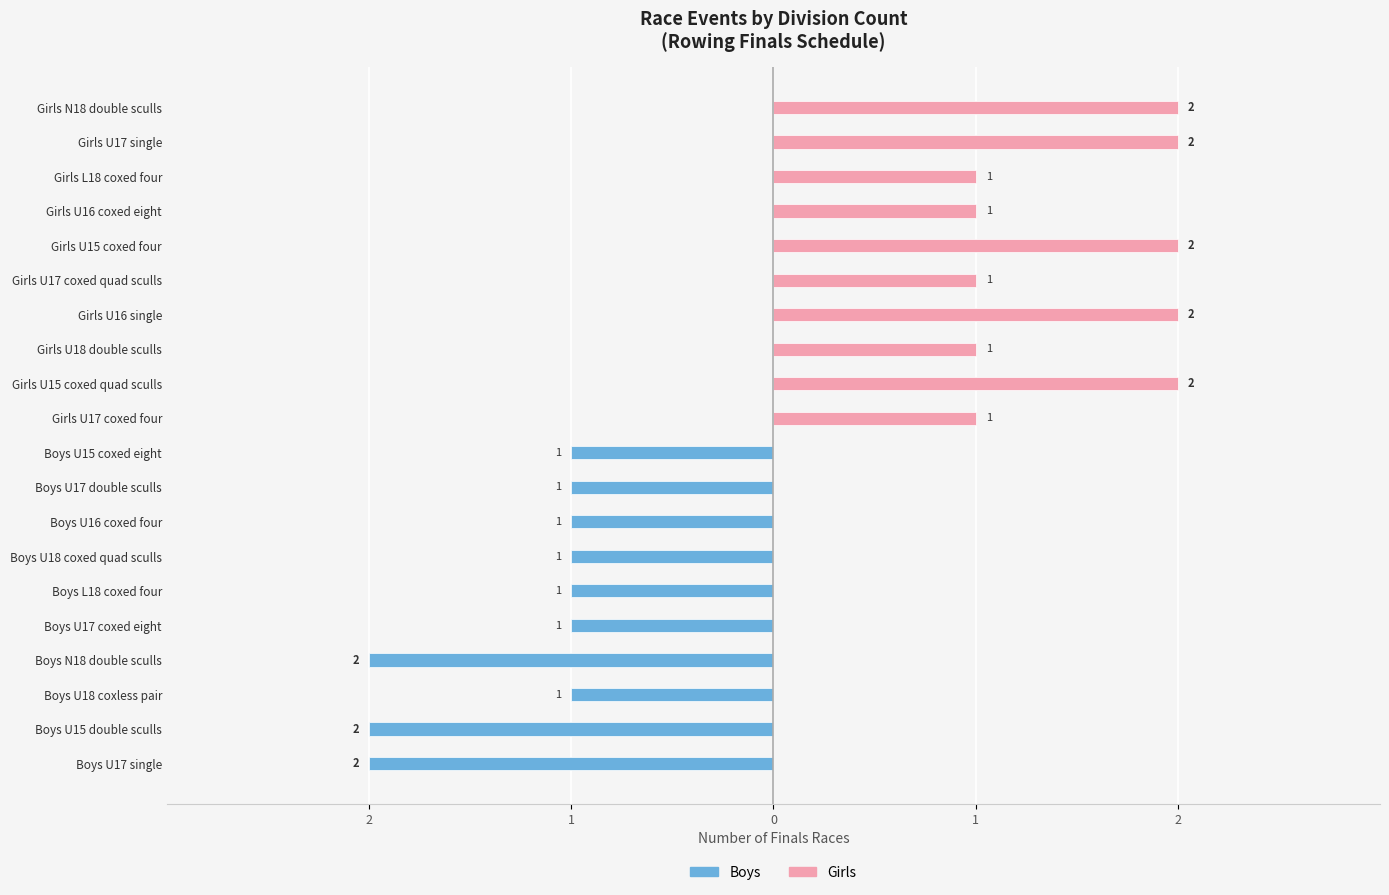

How many distinct data groups are displayed?

2